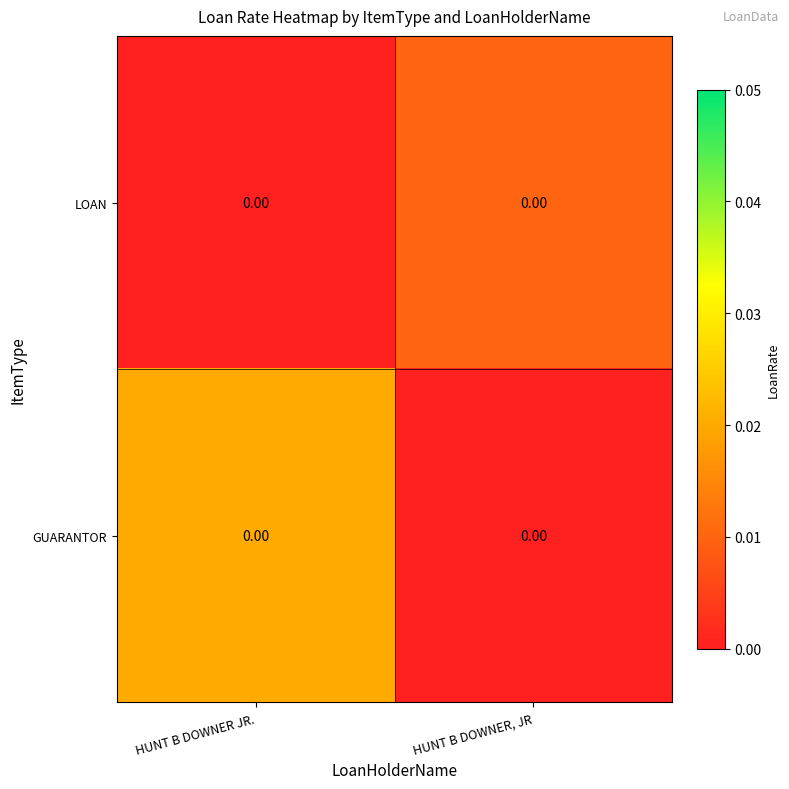

Which series has the largest total across all categories?

GUARANTOR